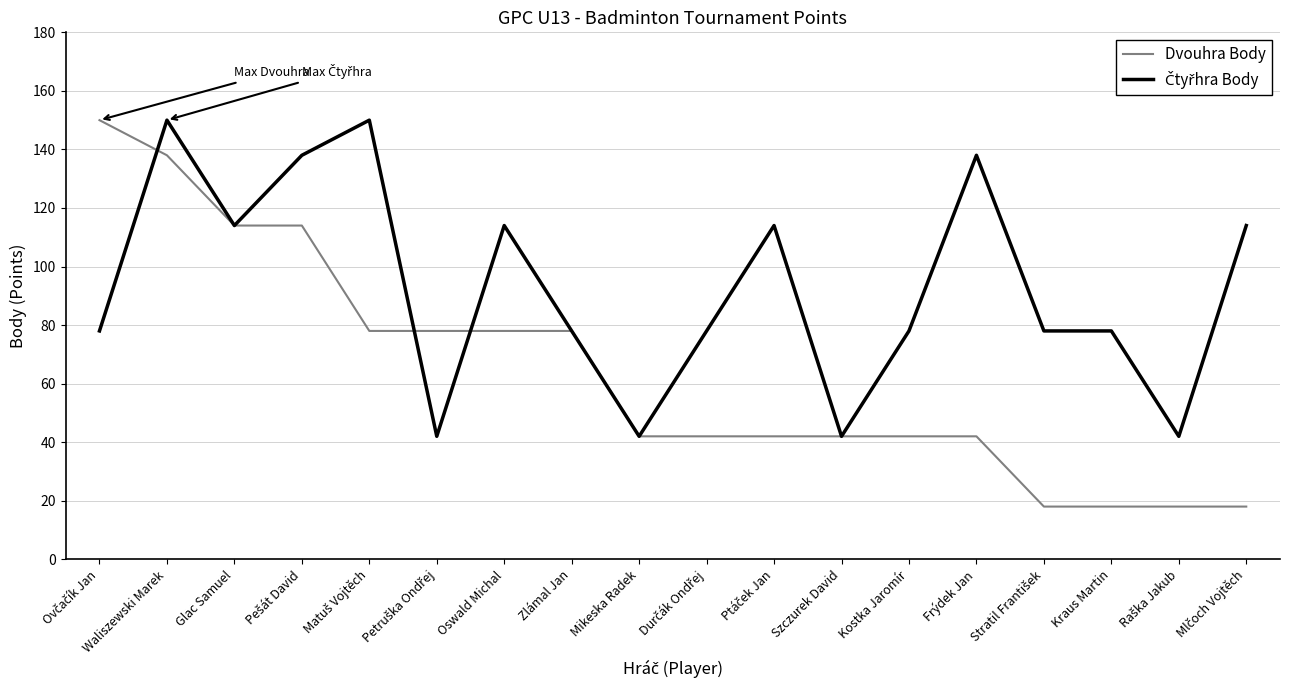

What is the total value across all series at Oswald Michal?

192